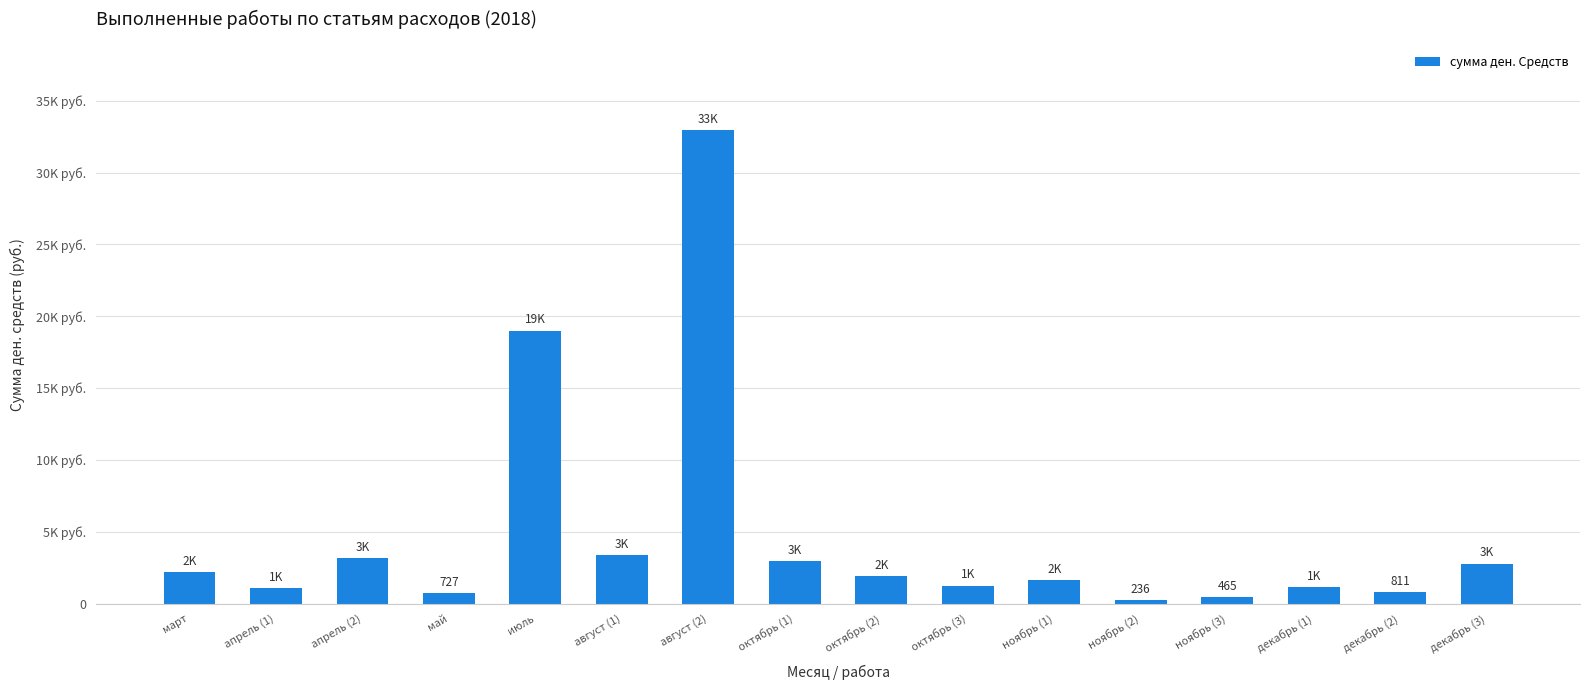

Reading left to right, transcribe all the data shown in this chart.

2202	1074	3185	727	18994	3396	32962	2974	1936	1257	1645	236	465	1170	811	2790